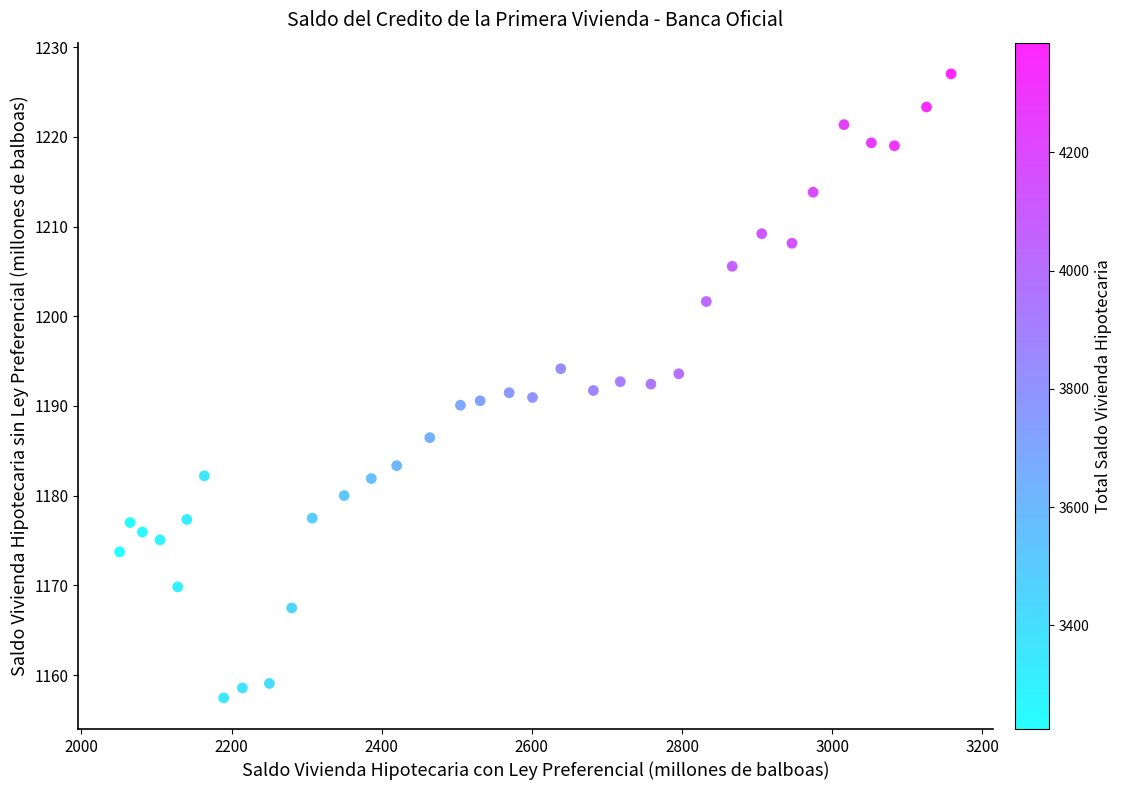

What is the range of Y values (max minus min)?

69.6